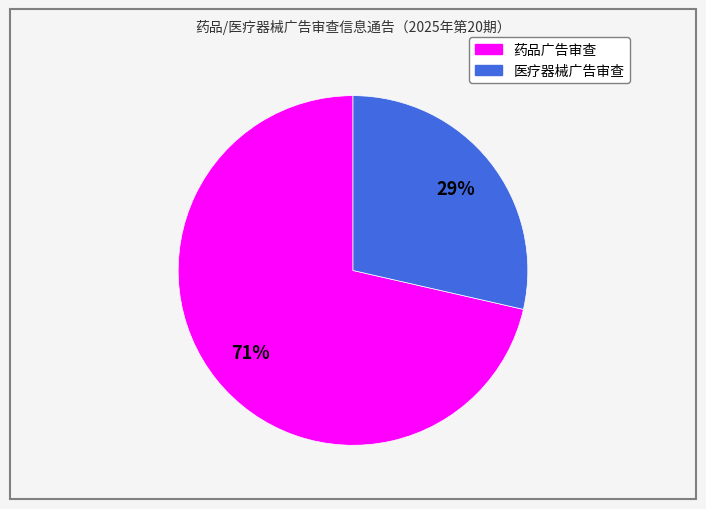

To the nearest percent, what is the combined percentage of 药品广告审查 and 医疗器械广告审查?

100%